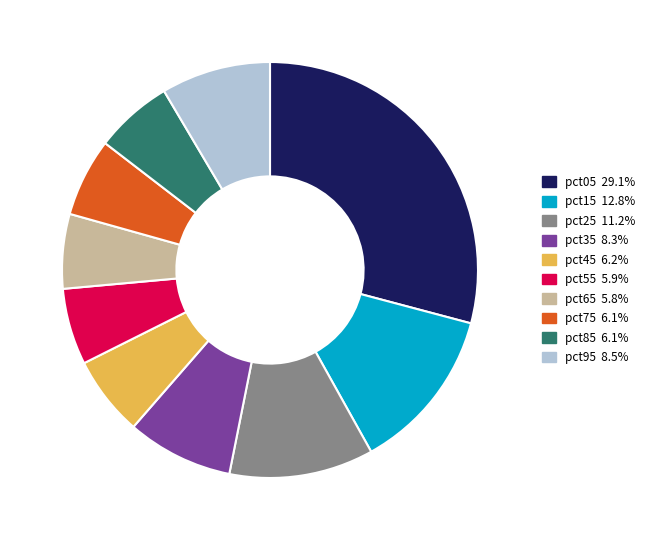

Between pct95 and pct55, which is larger?

pct95